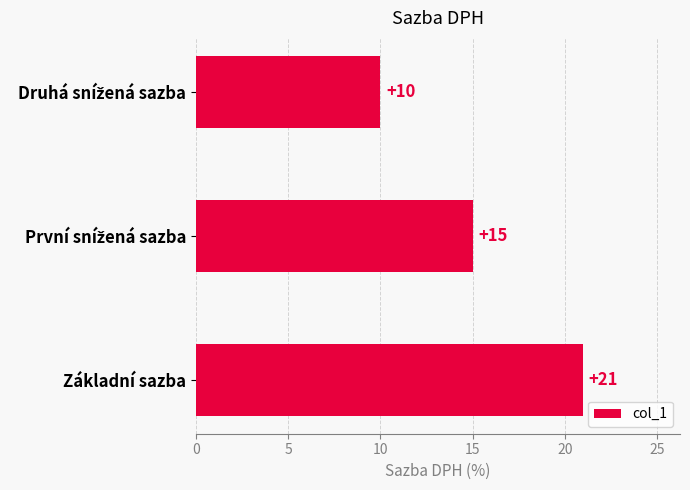

What is the average value?

15